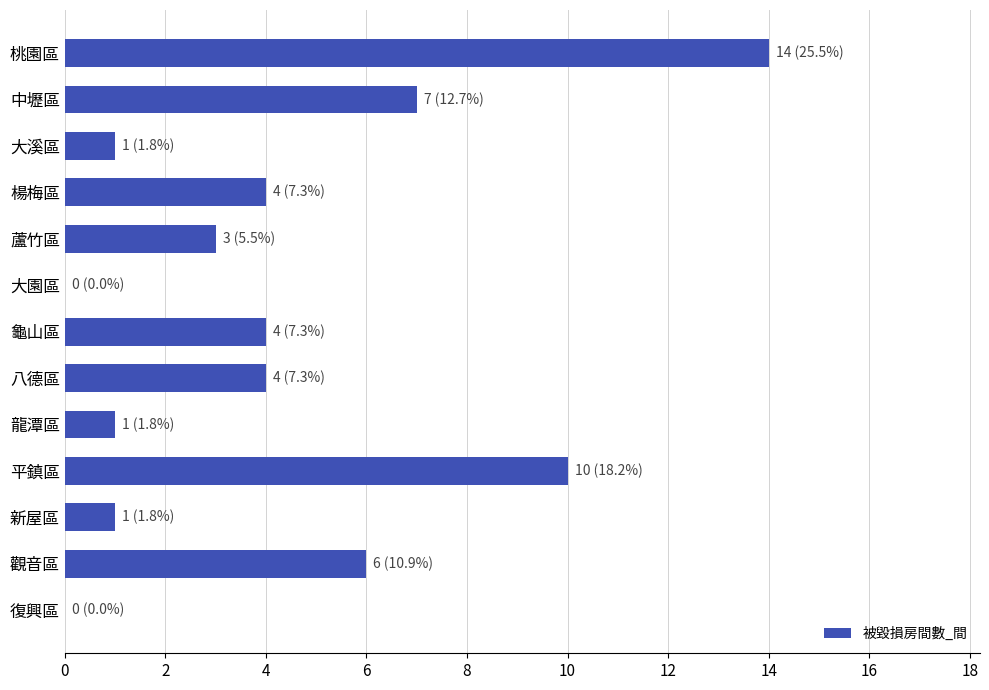

Reading top to bottom, transcribe all the data shown in this chart.

桃園區=14	中壢區=7	大溪區=1	楊梅區=4	蘆竹區=3	大園區=0	龜山區=4	八德區=4	龍潭區=1	平鎮區=10	新屋區=1	觀音區=6	復興區=0